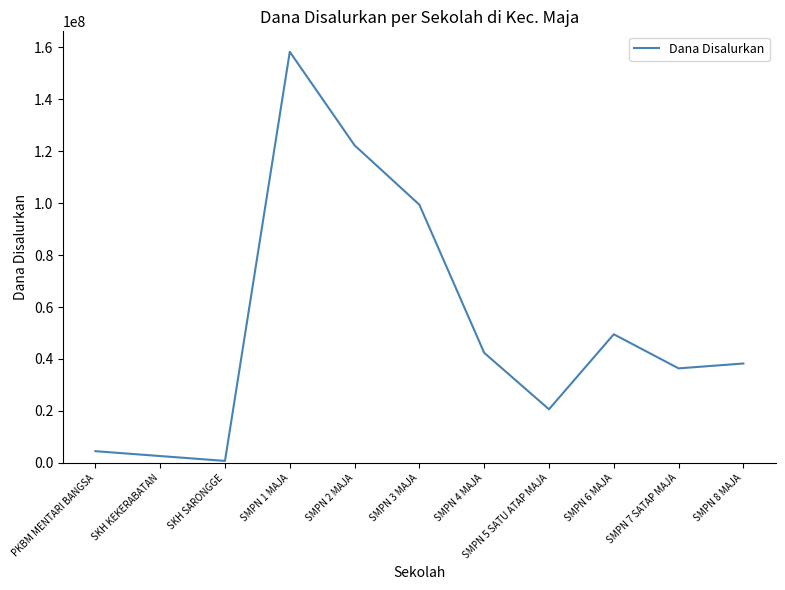

What is the change in value from SMPN 6 MAJA to SMPN 7 SATAP MAJA?

-13125000